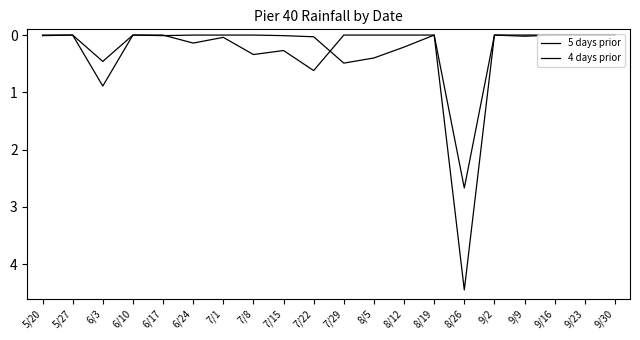

What is the label of the 14th point from the right?

7/1